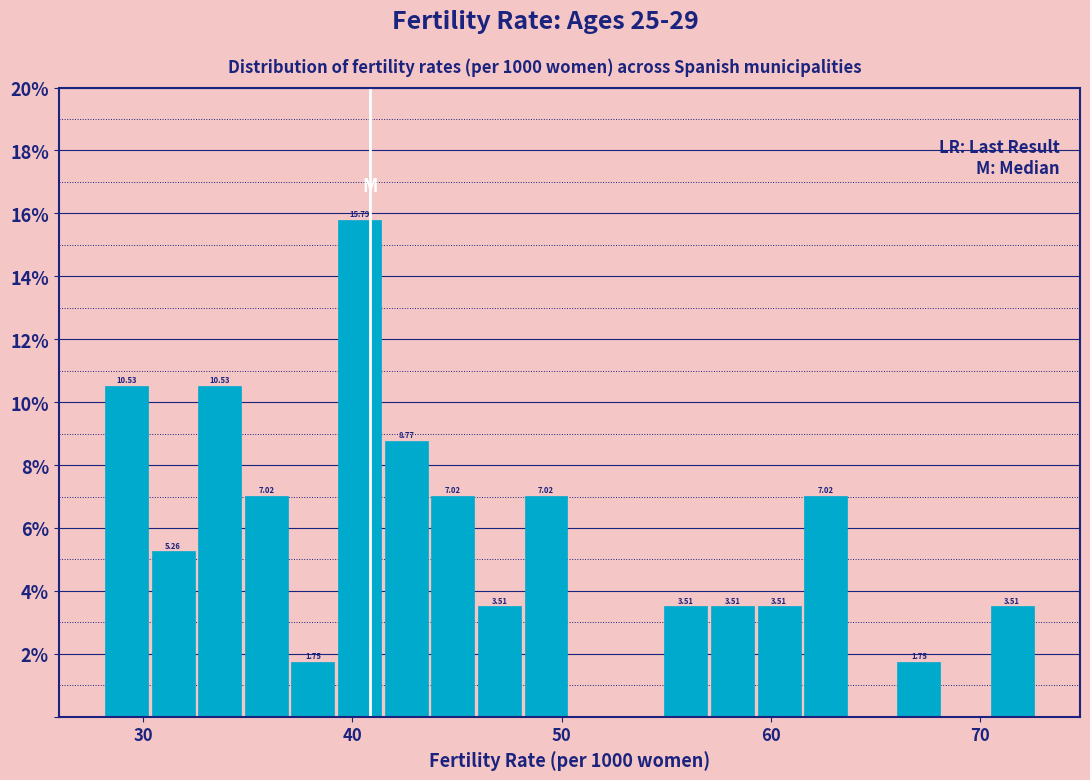

Around what value on the x-axis is the tallest bar? Give the approximate position of its centre, as read against the axis.

40